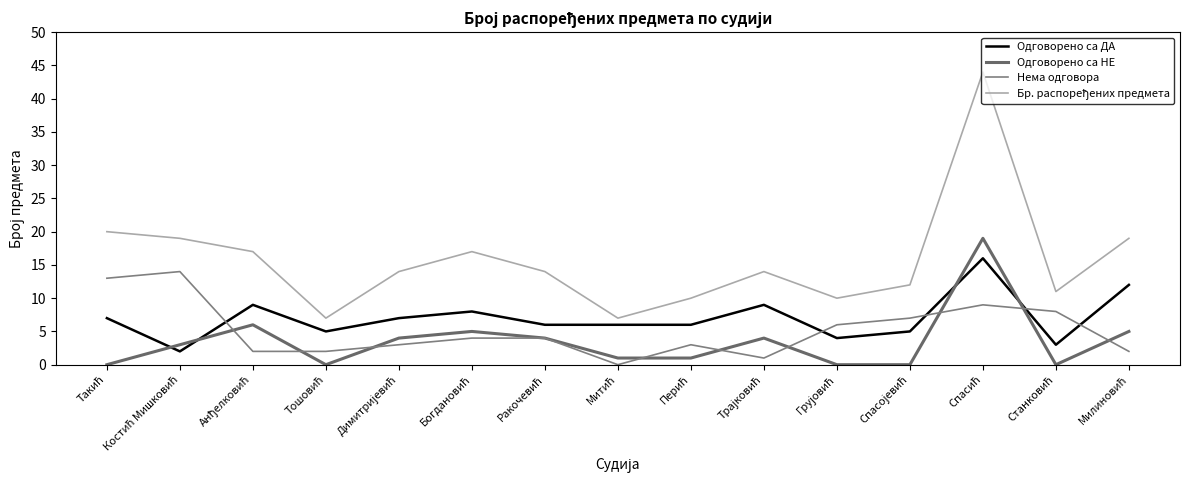

Between Тошовић and Костић Мишковић, which is larger?

Тошовић